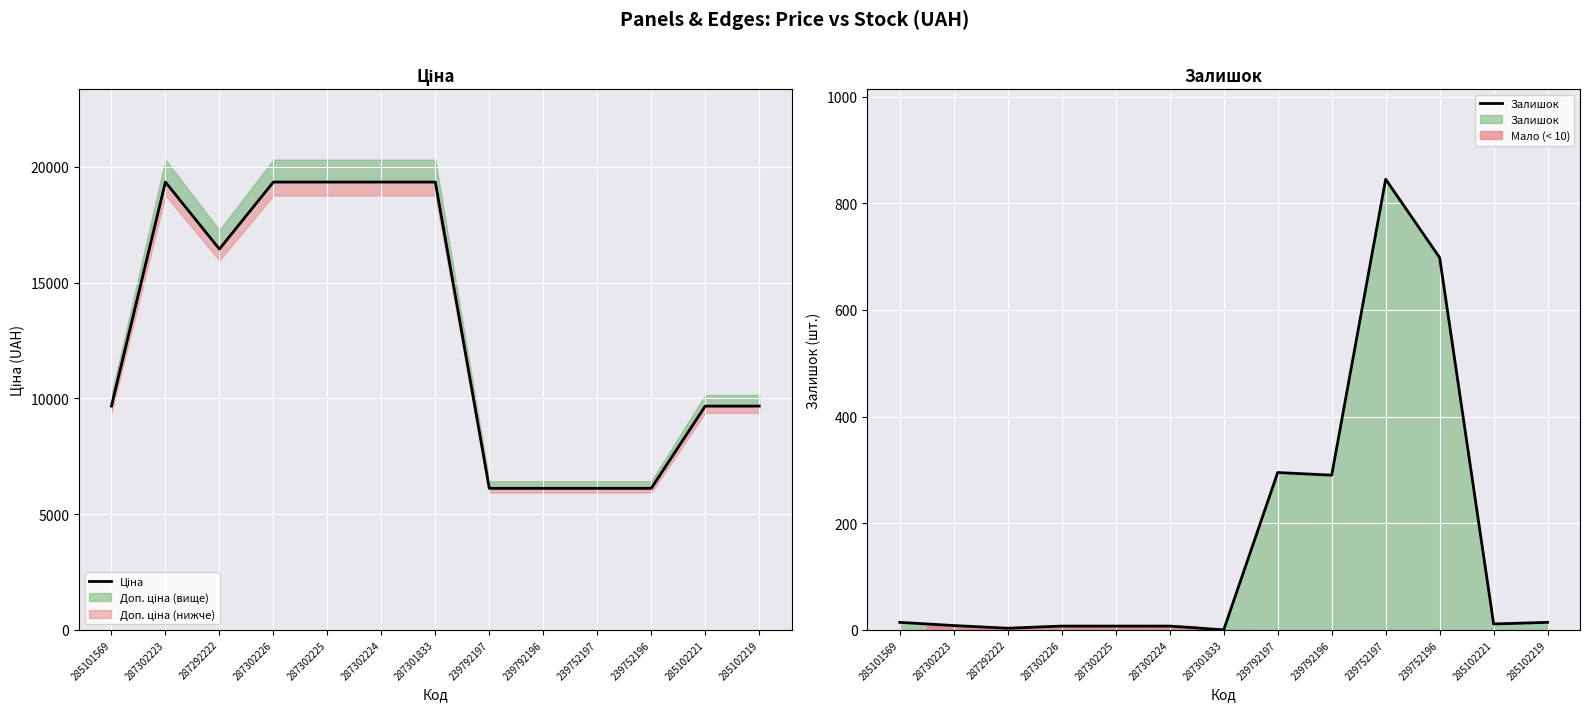

Rank the categories by Ціна value from highest to lowest.

287302223, 287302226, 287302225, 287302224, 287301833, 287292222, 285101569, 285102221, 285102219, 239792197, 239792196, 239752197, 239752196